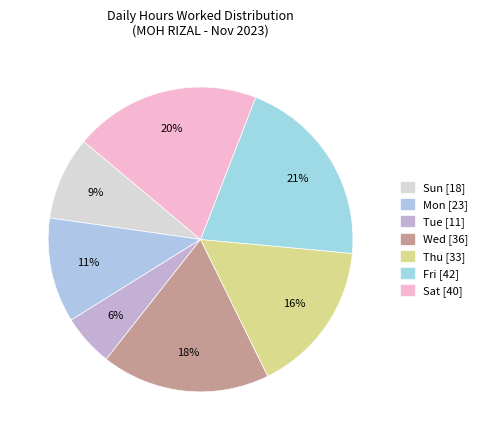

How many slices are in this pie chart?

7